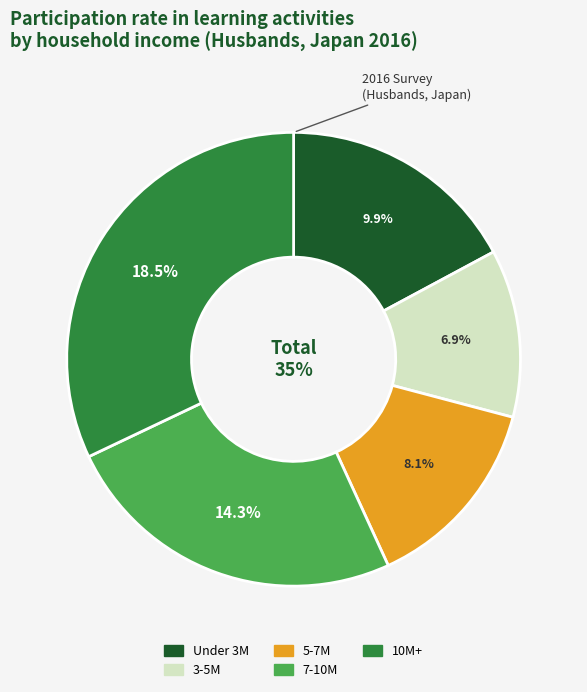

Is the sum of 2_3 to 4.99 million yen and 1_Under 3 million yen greater than half?

No